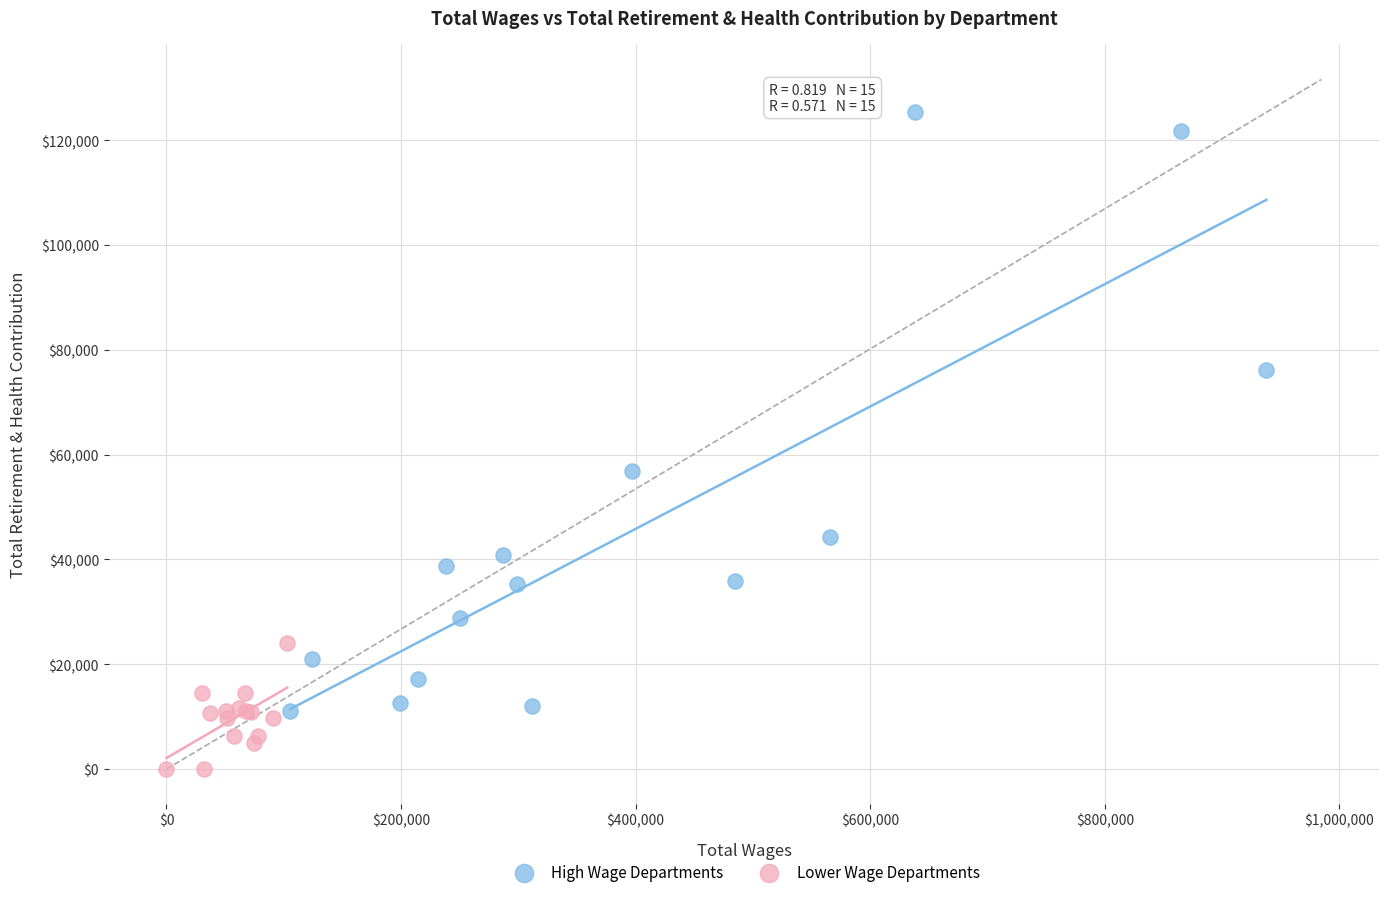

What are all the series names shown in the legend?

High Wage Departments, Lower Wage Departments